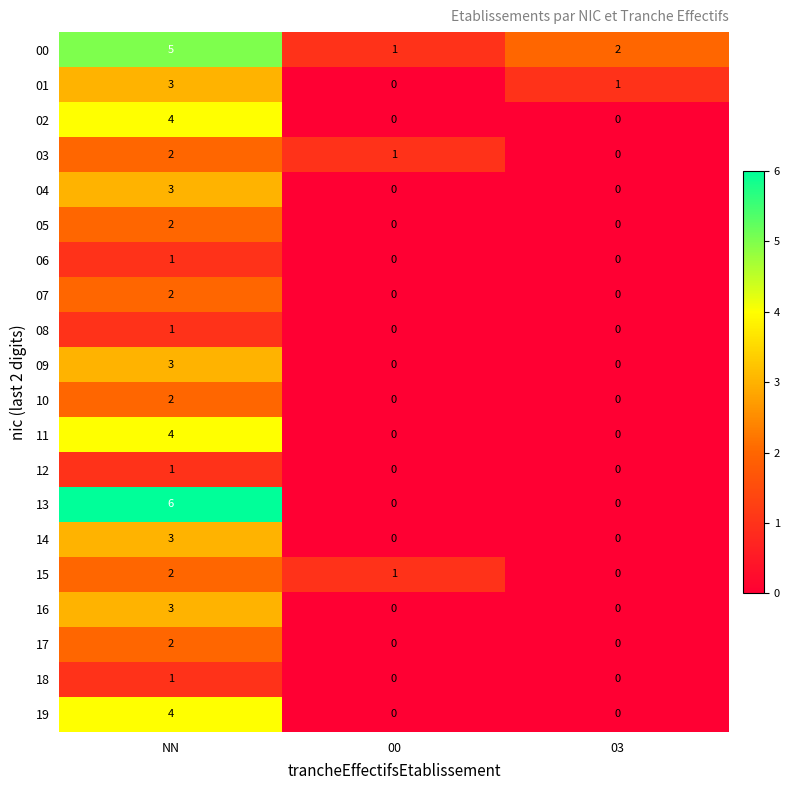

At which category is the sum across all series the highest?

NN